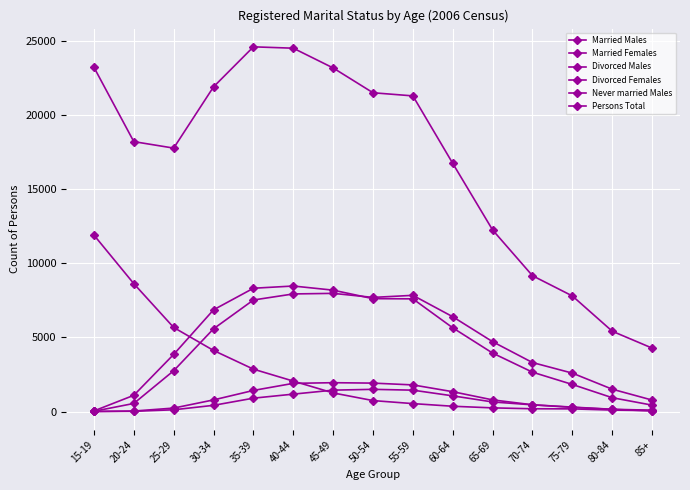

What is the difference between the Persons Total values at 15-19 and 85+?

18930